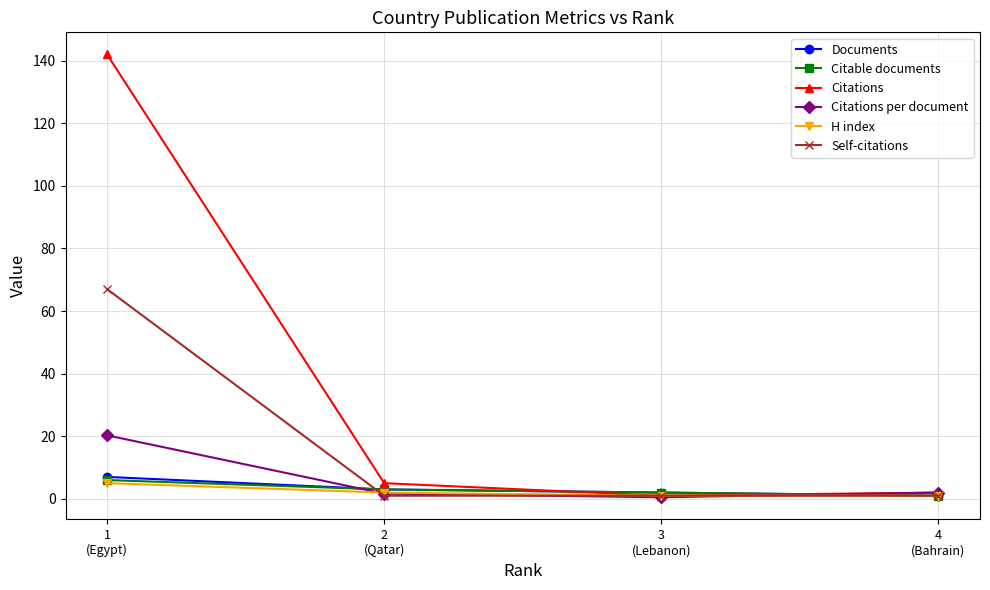

True or false: Citations has more than 2 interior local peaks.

False